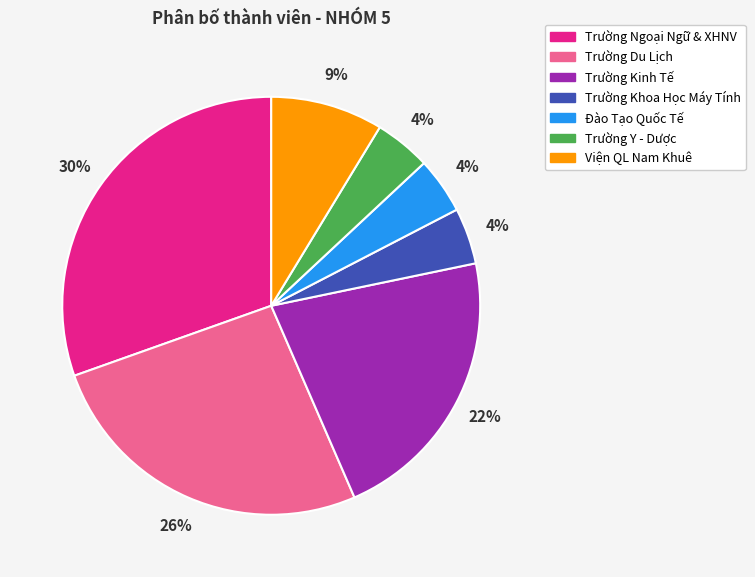

Is Trường Y - Dược the majority of the pie?

No